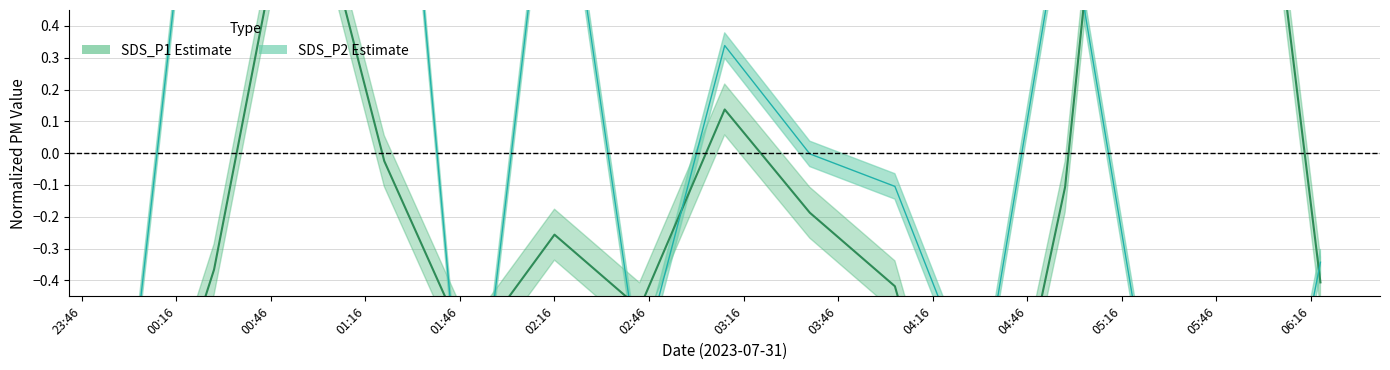

Reading right to left, what are all the values shown in this chart?

SDS_P1: -0.4	1.8	2.5	-0.1	-1.4	-0.4	-0.2	0.1	-0.5	-0.3	-0.6	-0.0	1.0	-0.4	-1.2
SDS_P2: -0.3	-1.7	-0.8	0.8	-0.8	-0.1	-0.0	0.3	-0.7	1.2	-1.1	1.8	0.6	1.6	-0.8